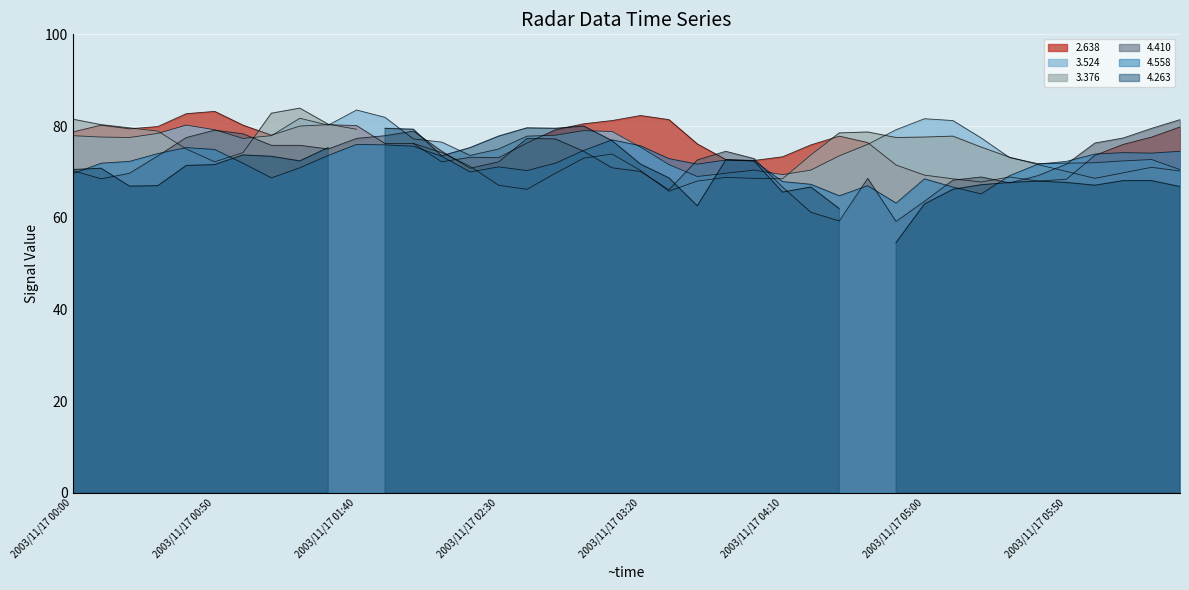

How many interior local valleys does the 4.410 series have?

7